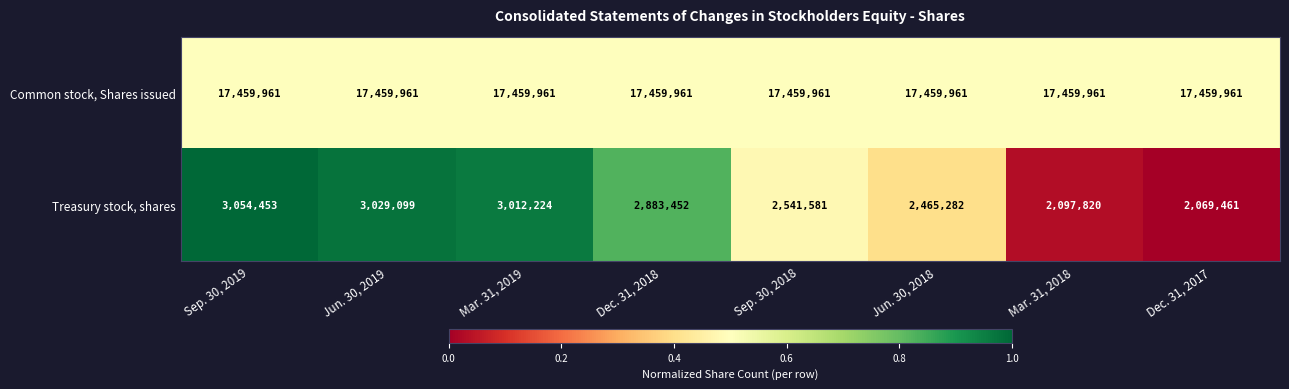

Reading left to right, extract all data points from this chart.

Common stock, Shares issued: Sep. 30, 2019=17459961	Jun. 30, 2019=17459961	Mar. 31, 2019=17459961	Dec. 31, 2018=17459961	Sep. 30, 2018=17459961	Jun. 30, 2018=17459961	Mar. 31, 2018=17459961	Dec. 31, 2017=17459961
Treasury stock, shares: Sep. 30, 2019=3054453	Jun. 30, 2019=3029099	Mar. 31, 2019=3012224	Dec. 31, 2018=2883452	Sep. 30, 2018=2541581	Jun. 30, 2018=2465282	Mar. 31, 2018=2097820	Dec. 31, 2017=2069461